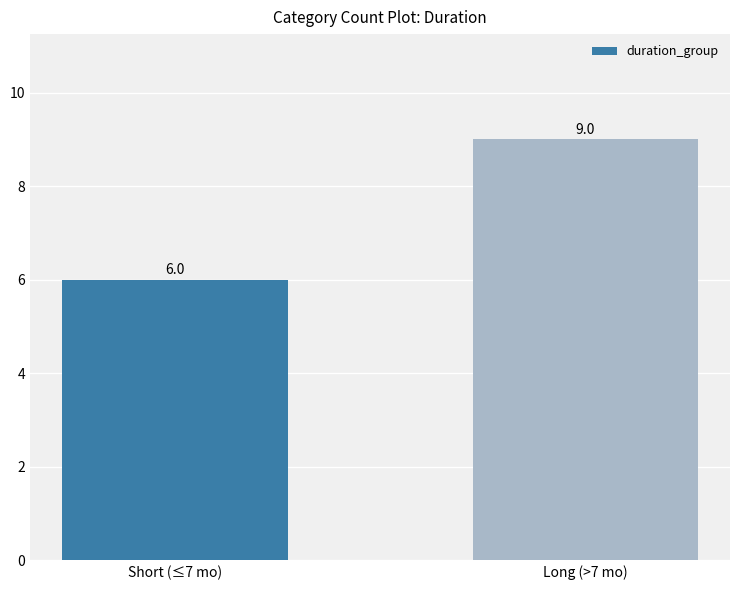

The chart shows a value of 9 at Long (>7 mo). True or false?

True